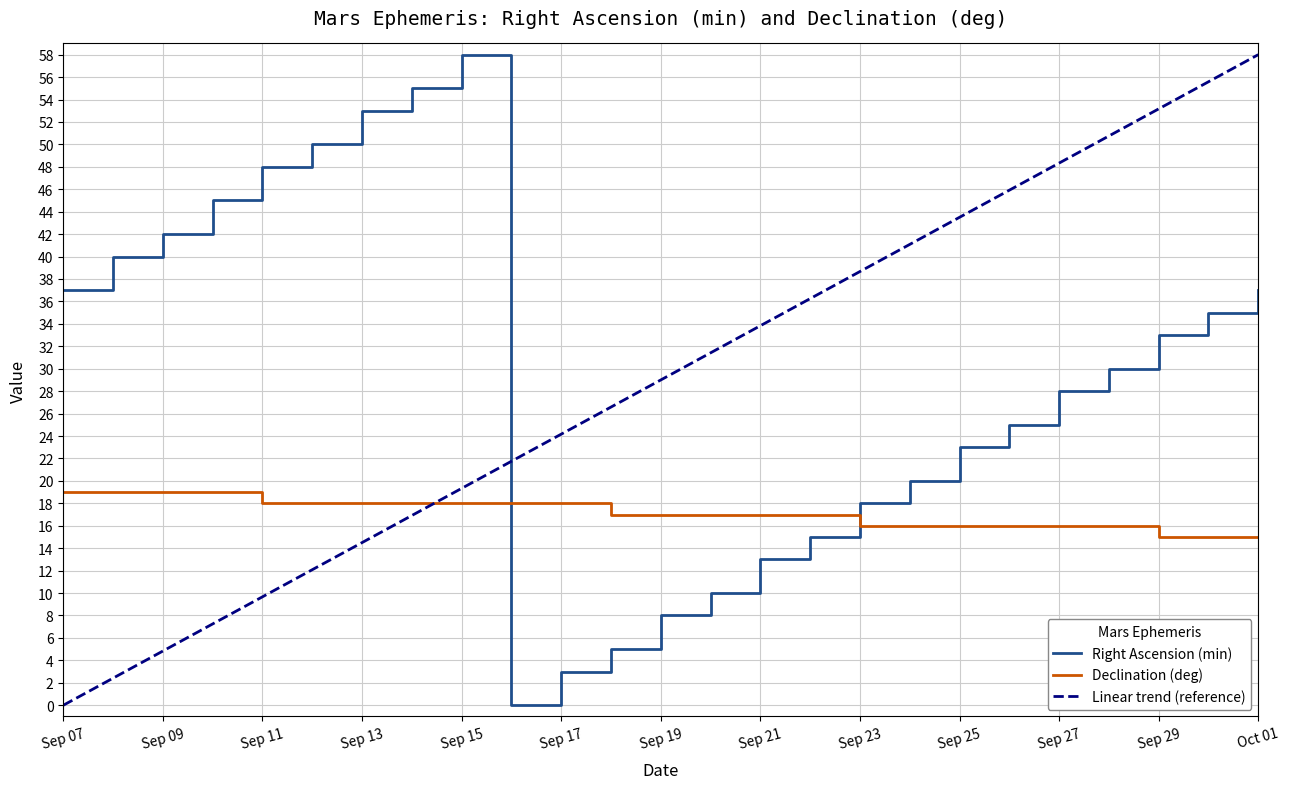

What value does the Right Ascension (min) series have at Sep 23?

18